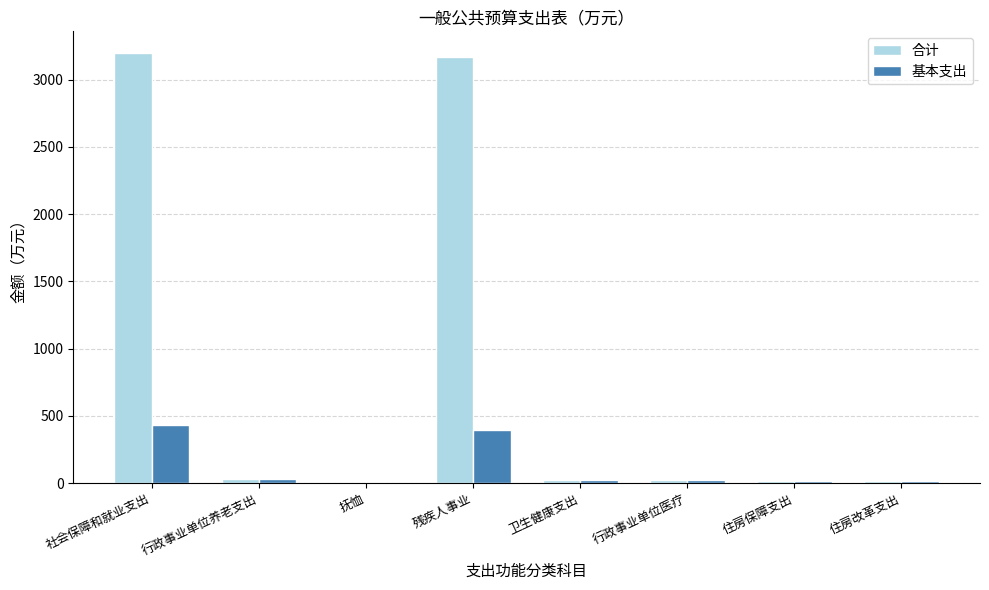

Where is 基本支出 nearest to the value 214?

残疾人事业